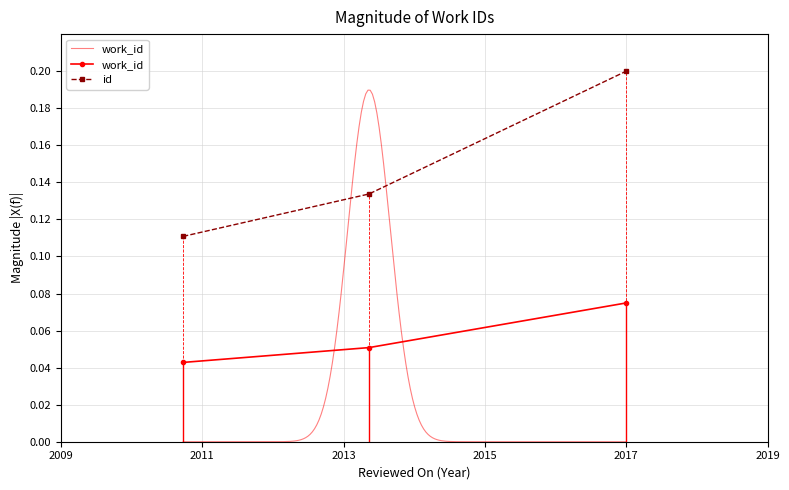

What is the average value of the id series?

0.1